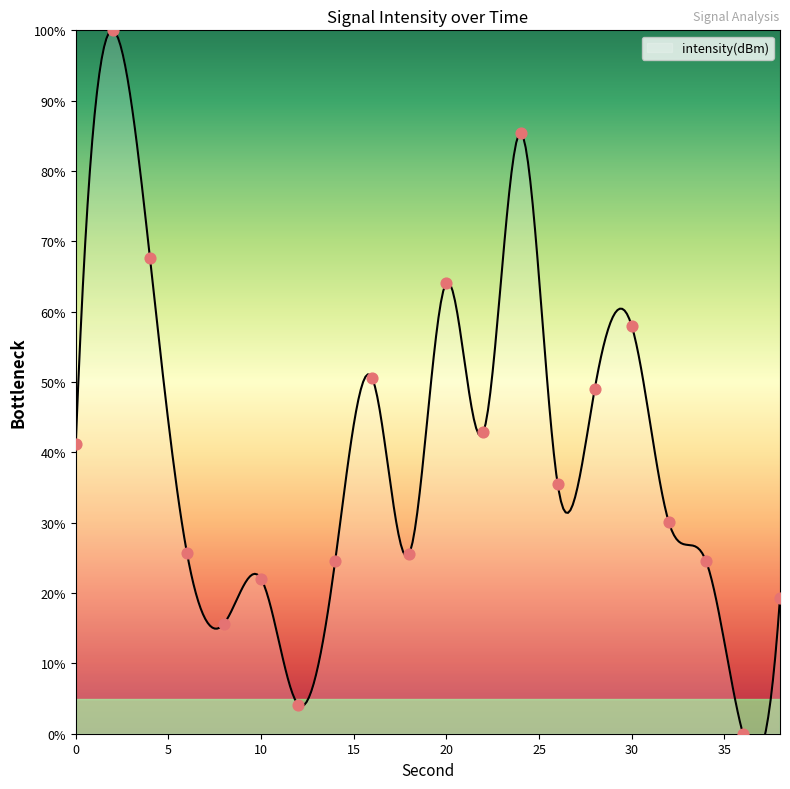

Approximately how many times larger is the value at 16 compared to 18?

2.0